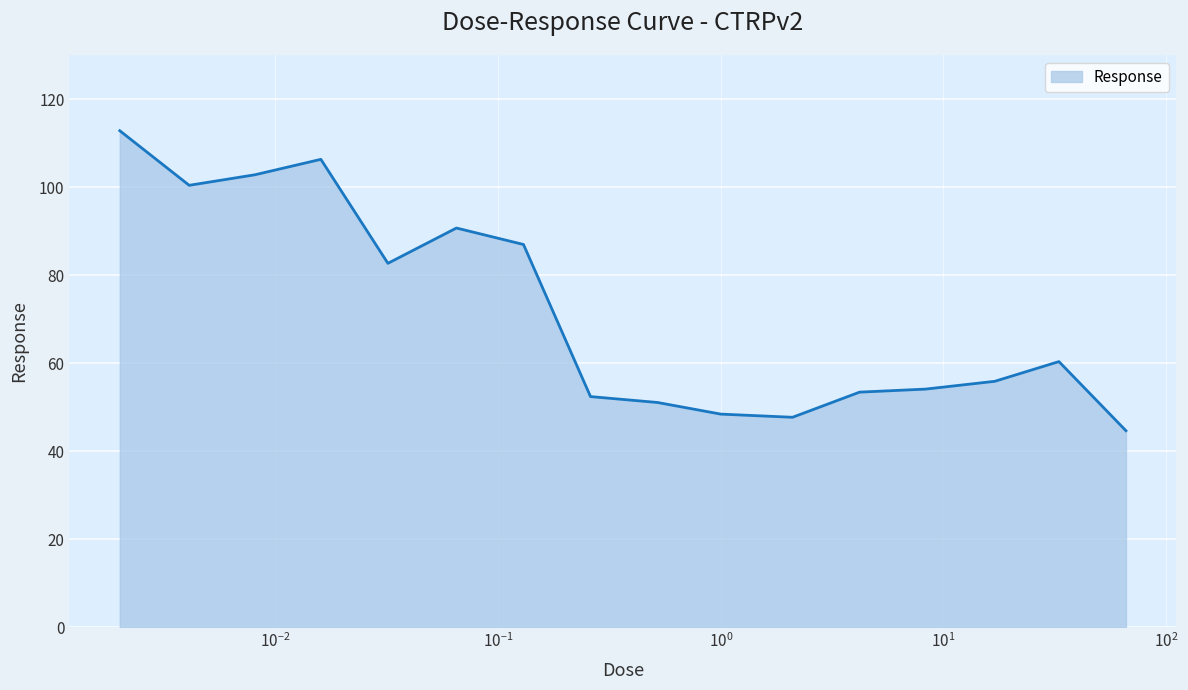

What is the smallest value displayed?

44.7